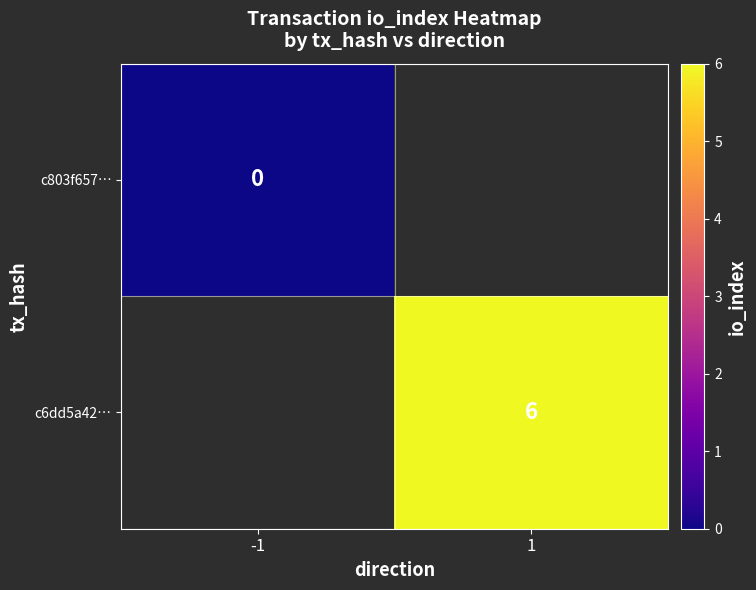

Is the value of c803f657… at -1 greater than the value of c6dd5a42… at 1?

No